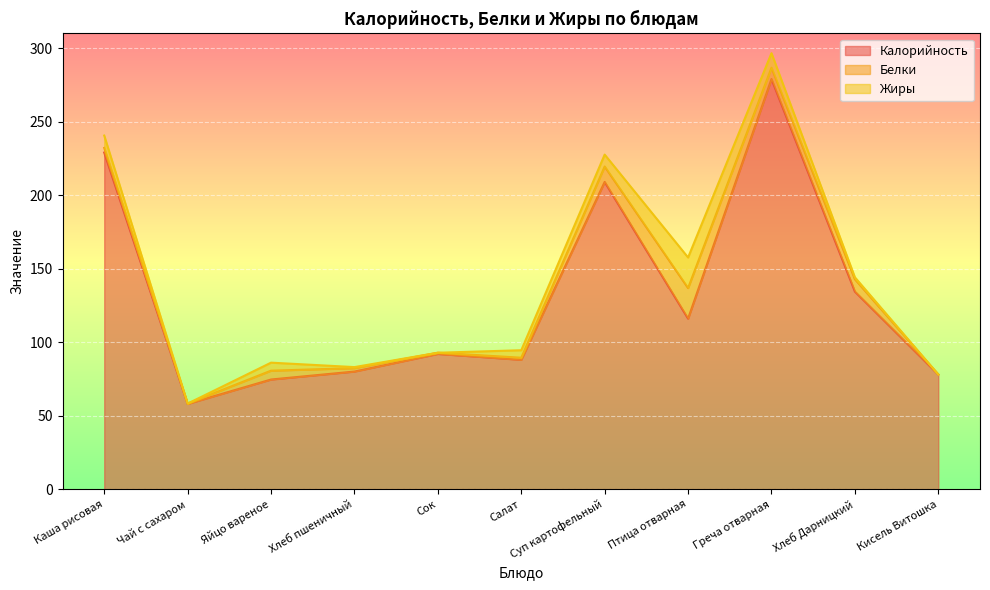

True or false: Жиры and Белки cross at least once.

True